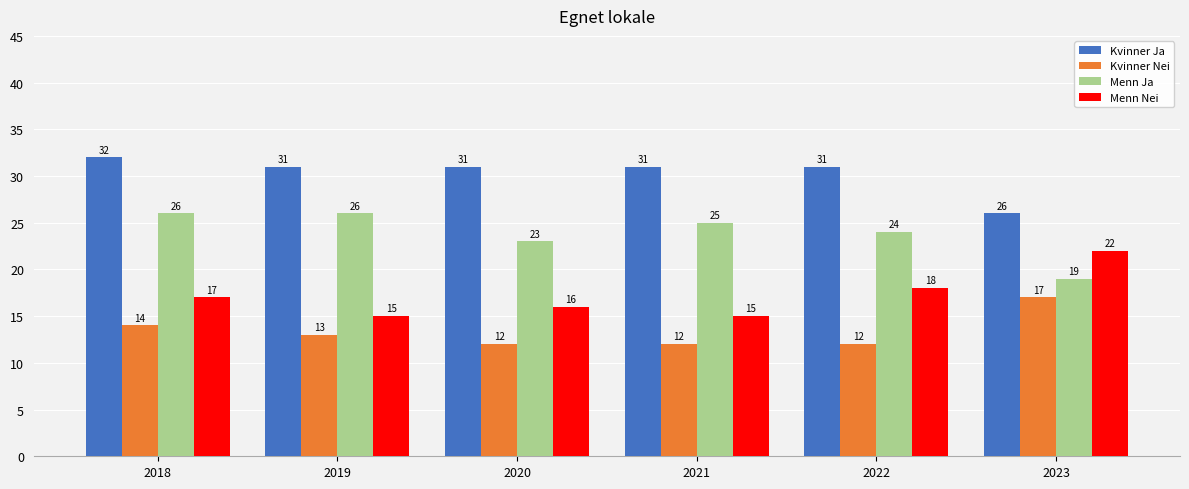

Reading left to right, transcribe all the data shown in this chart.

Kvinner Ja: 32	31	31	31	31	26
Kvinner Nei: 14	13	12	12	12	17
Menn Ja: 26	26	23	25	24	19
Menn Nei: 17	15	16	15	18	22